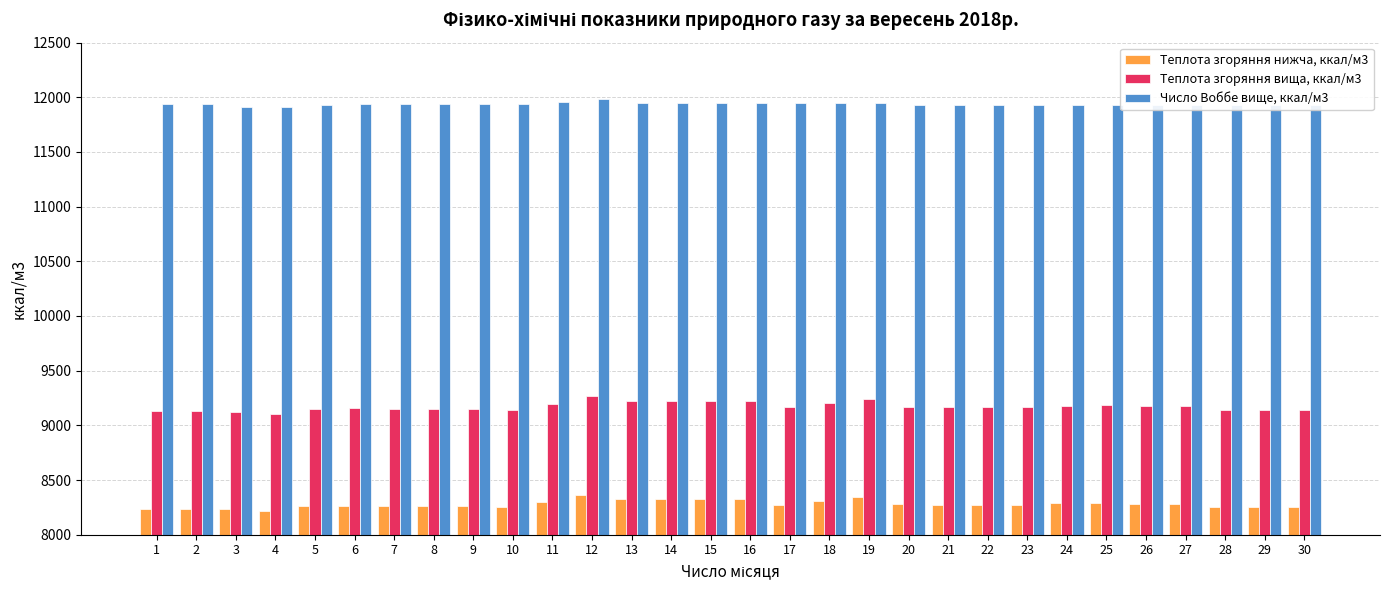

Between 4 and 21, which series saw the biggest shift?

Теплота згоряння вища, ккал/м3